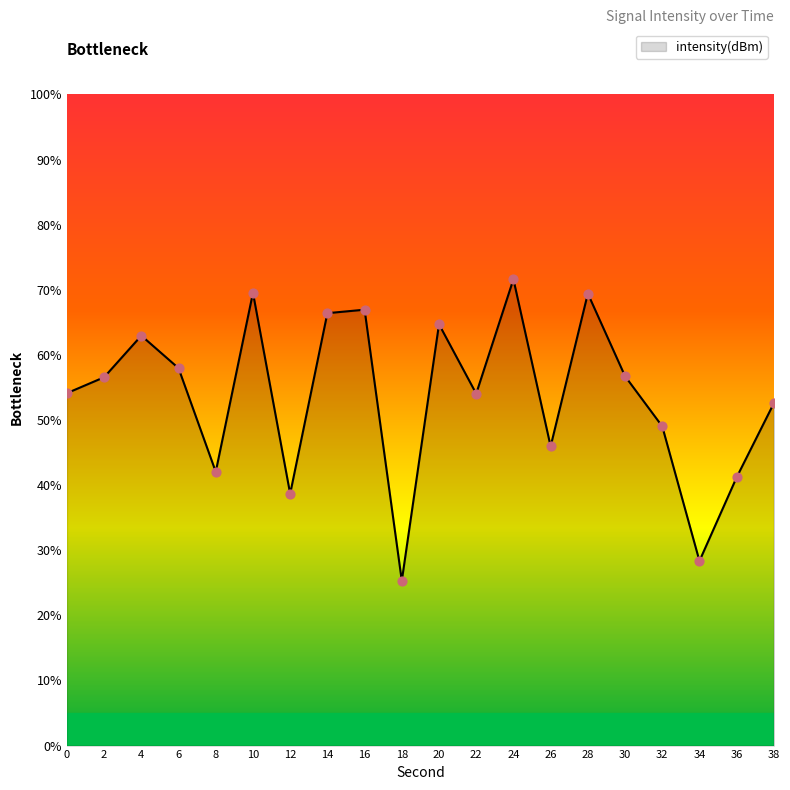

What is the change in value from 8 to 20?

+22.7